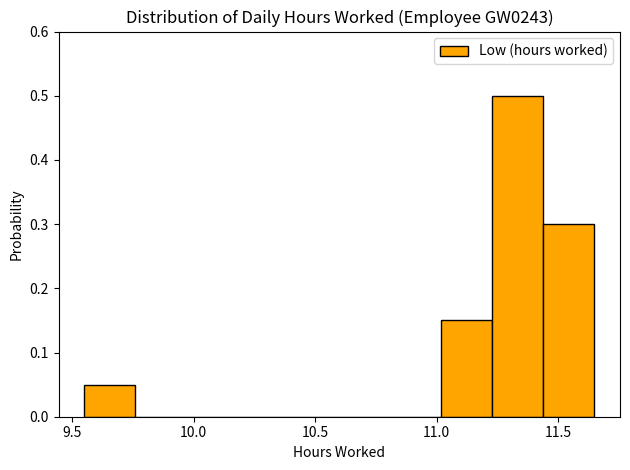

How tall is the bar that spans 11.02 to 11.23 on the x-axis? Neither the bar edges nor the heights are printed on the chart, so give them approximately, as read against the axes.

0.15